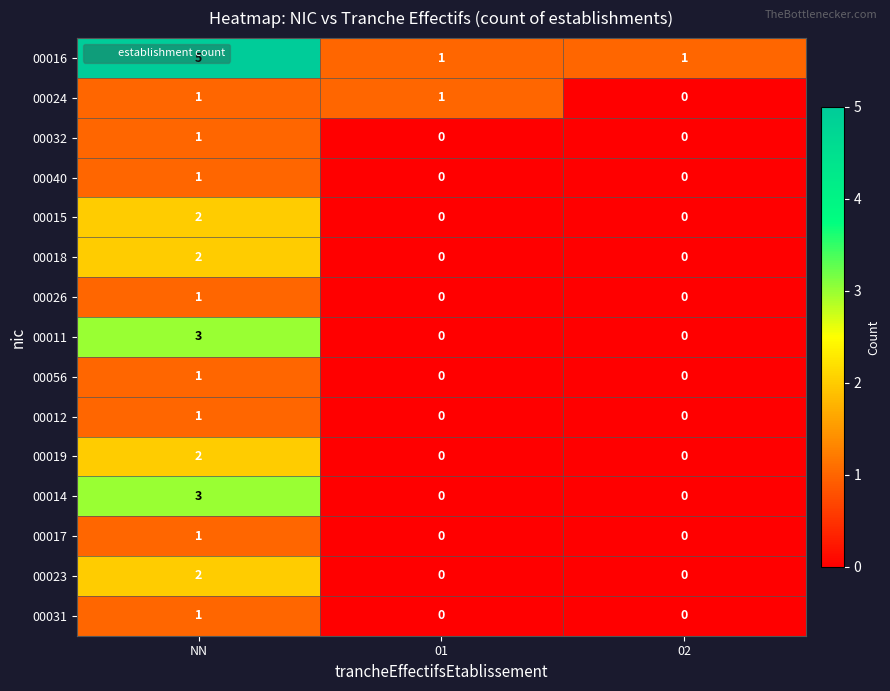

Which series has the widest spread of values?

00016